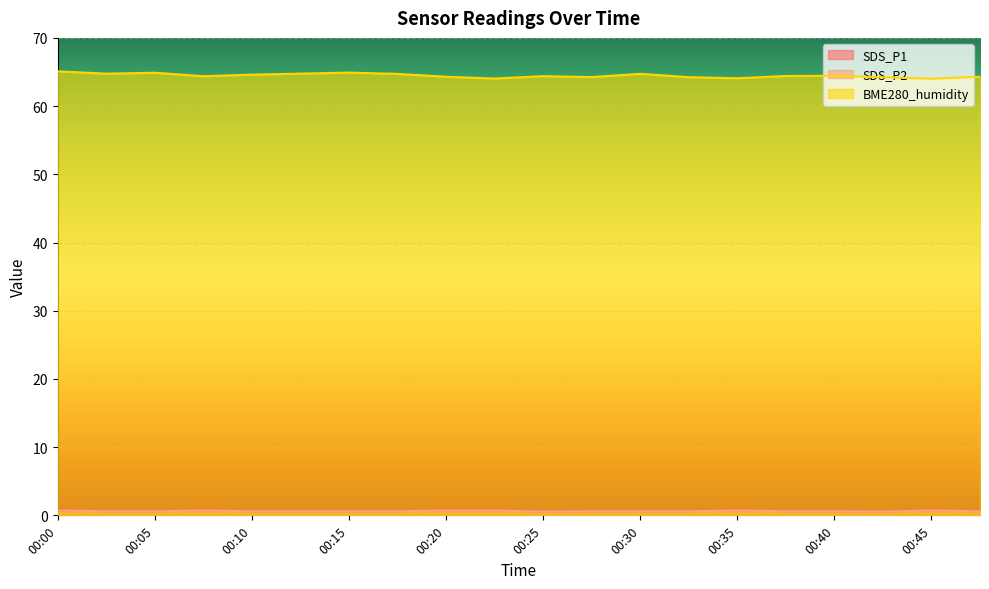

At which label is SDS_P2 closest to 0?

00:25